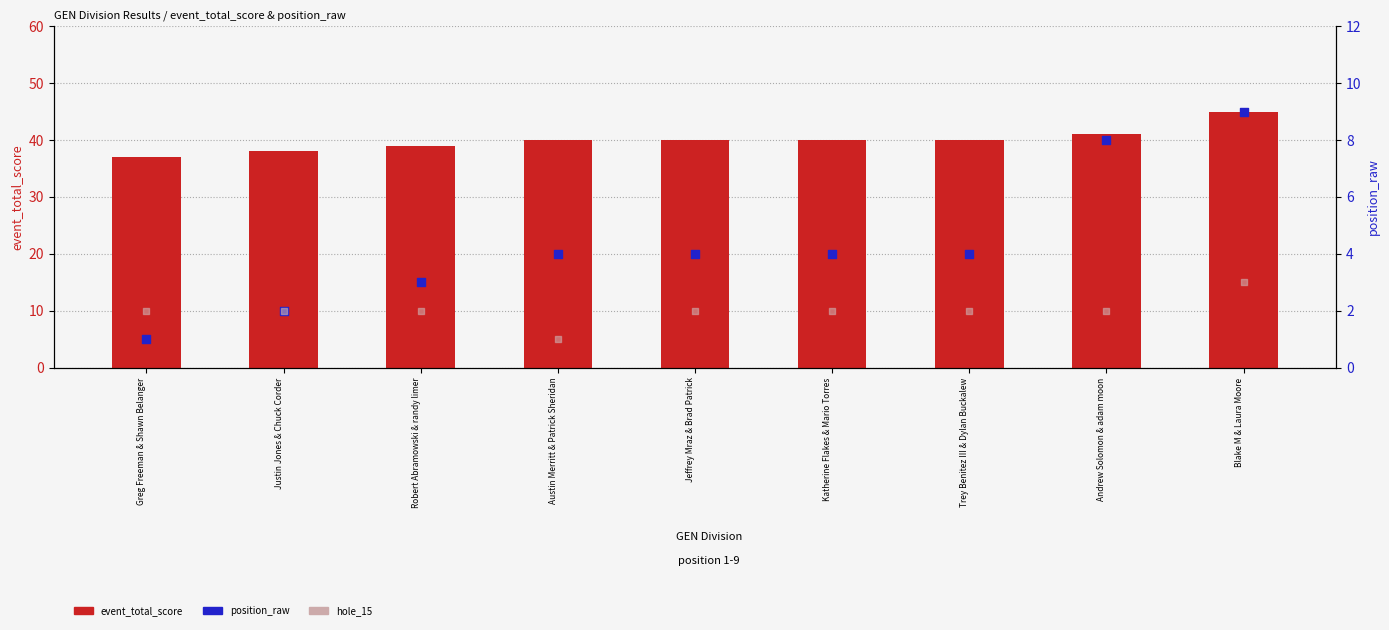

What is the total value across all series at Trey Benitez III & Dylan Buckalew?

46